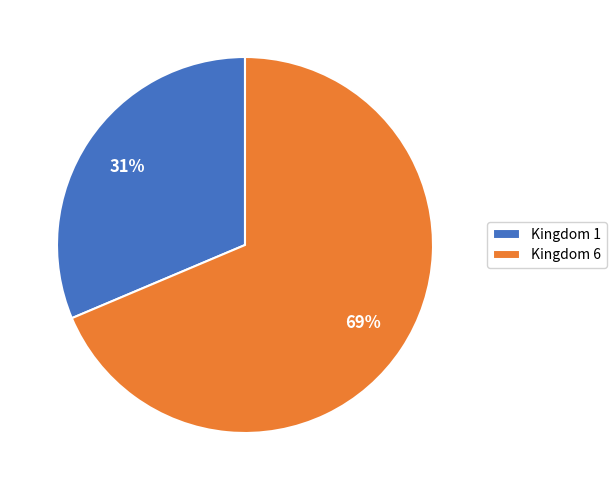

Does any single category account for the majority?

Yes